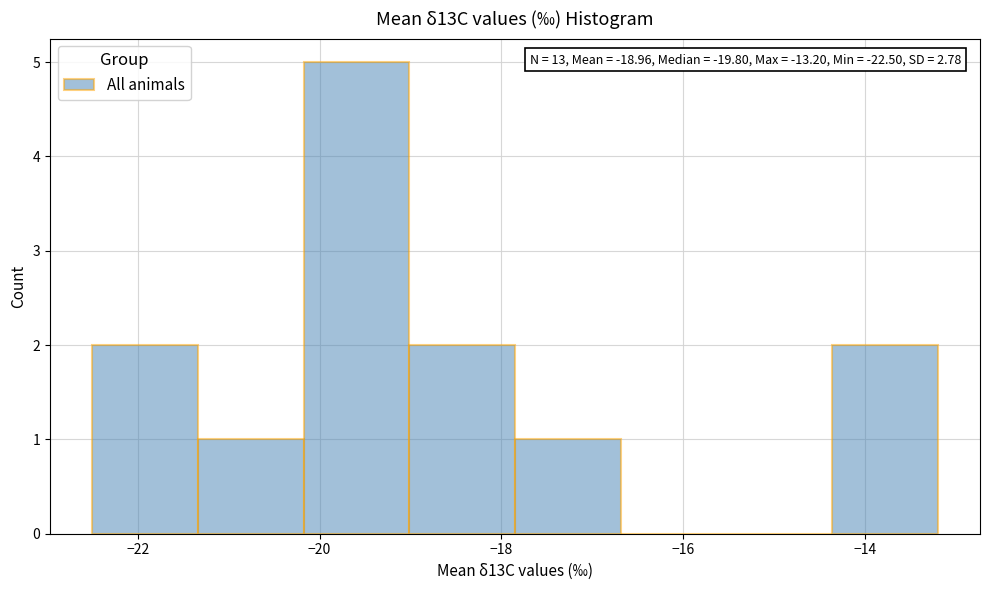

Which range on the x-axis has the tallest bar?

-20.2 to -19.0